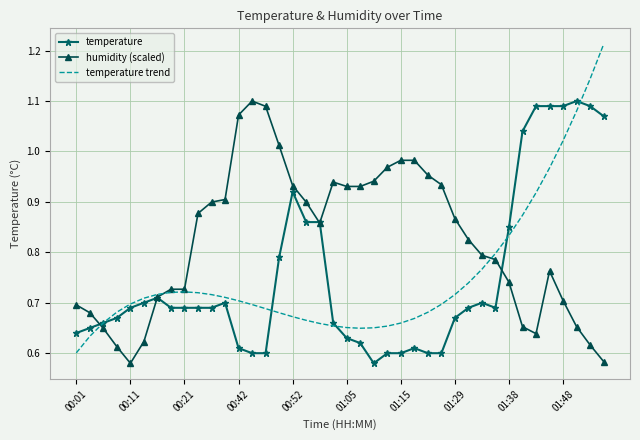

Which series has the largest total across all categories?

humidity (scaled)